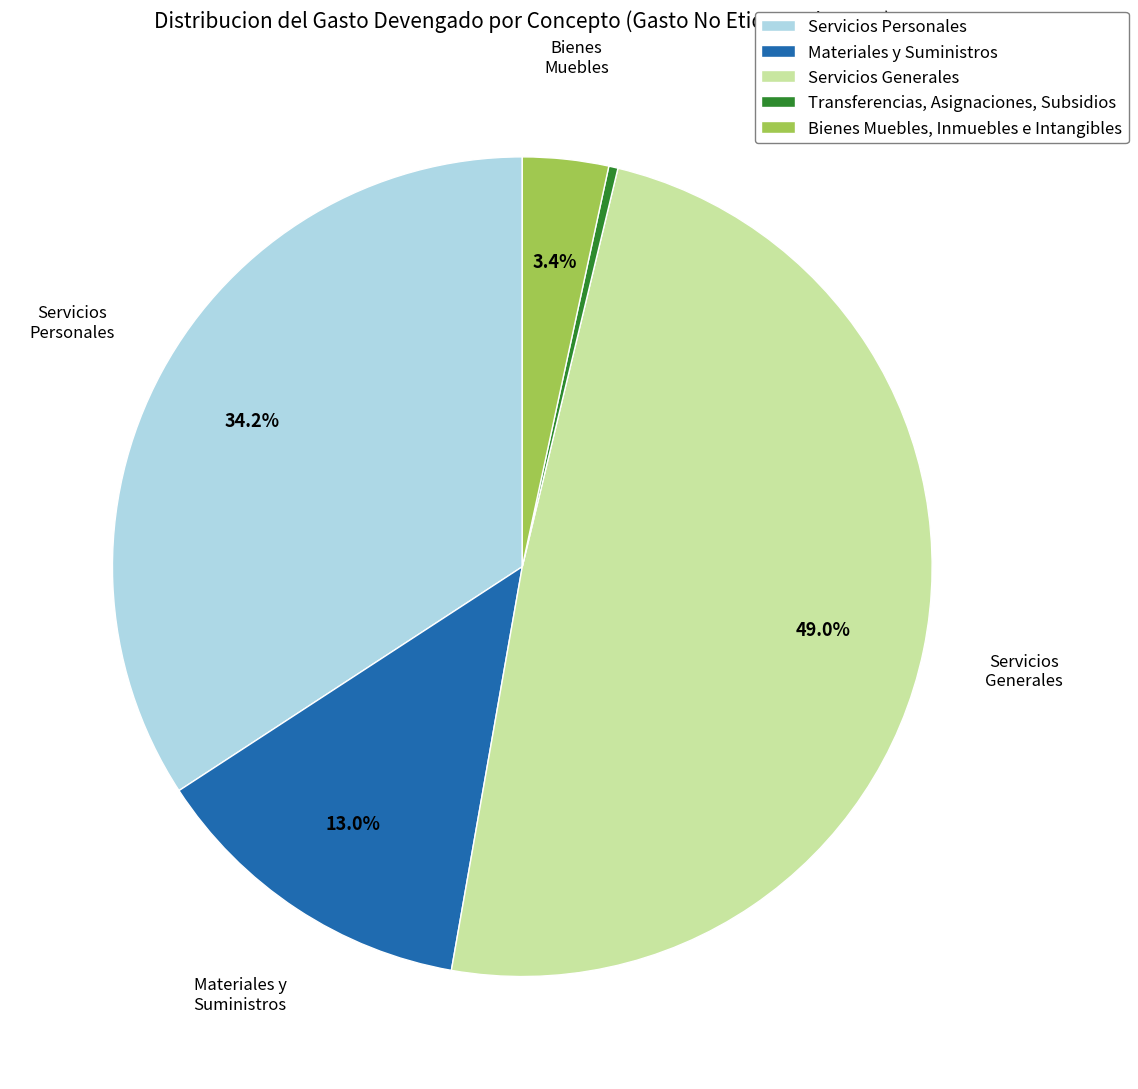

To the nearest percent, what percentage of the pie is Servicios Personales?

34%